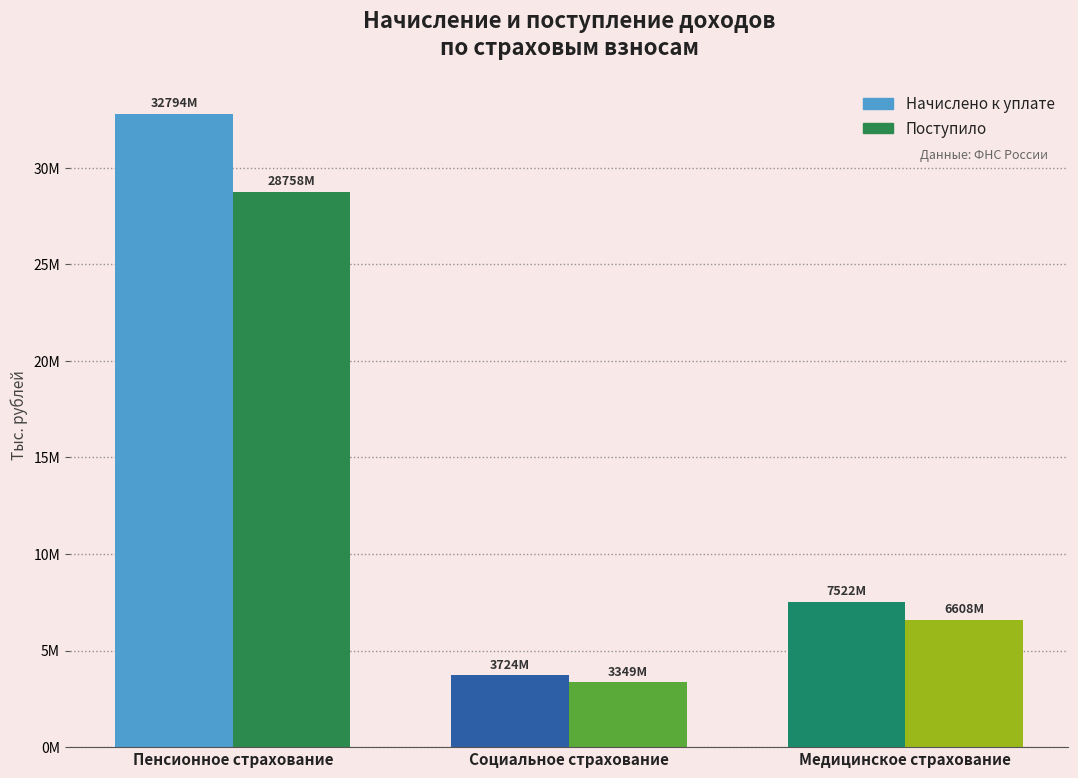

How many bars are there in total?

6